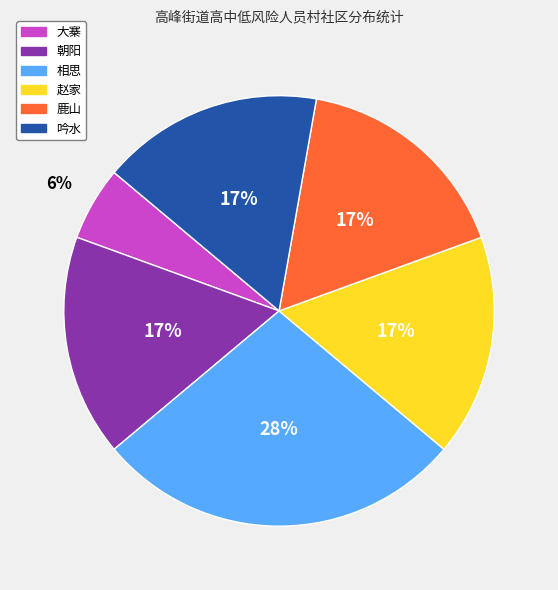

How many segments does this pie chart have?

6